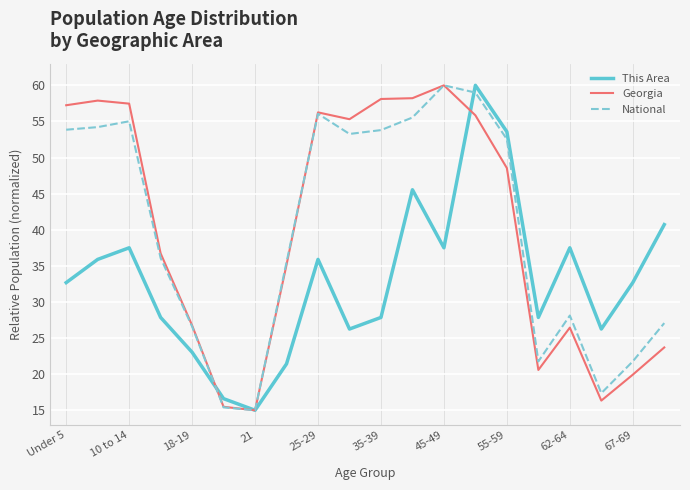

After their last crossing, which series has the higher values: This Area or National?

This Area